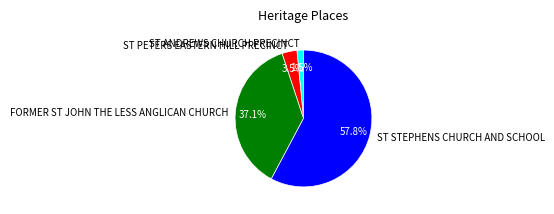

What portion of the pie excludes ST ANDREWS CHURCH PRECINCT?

98.5%